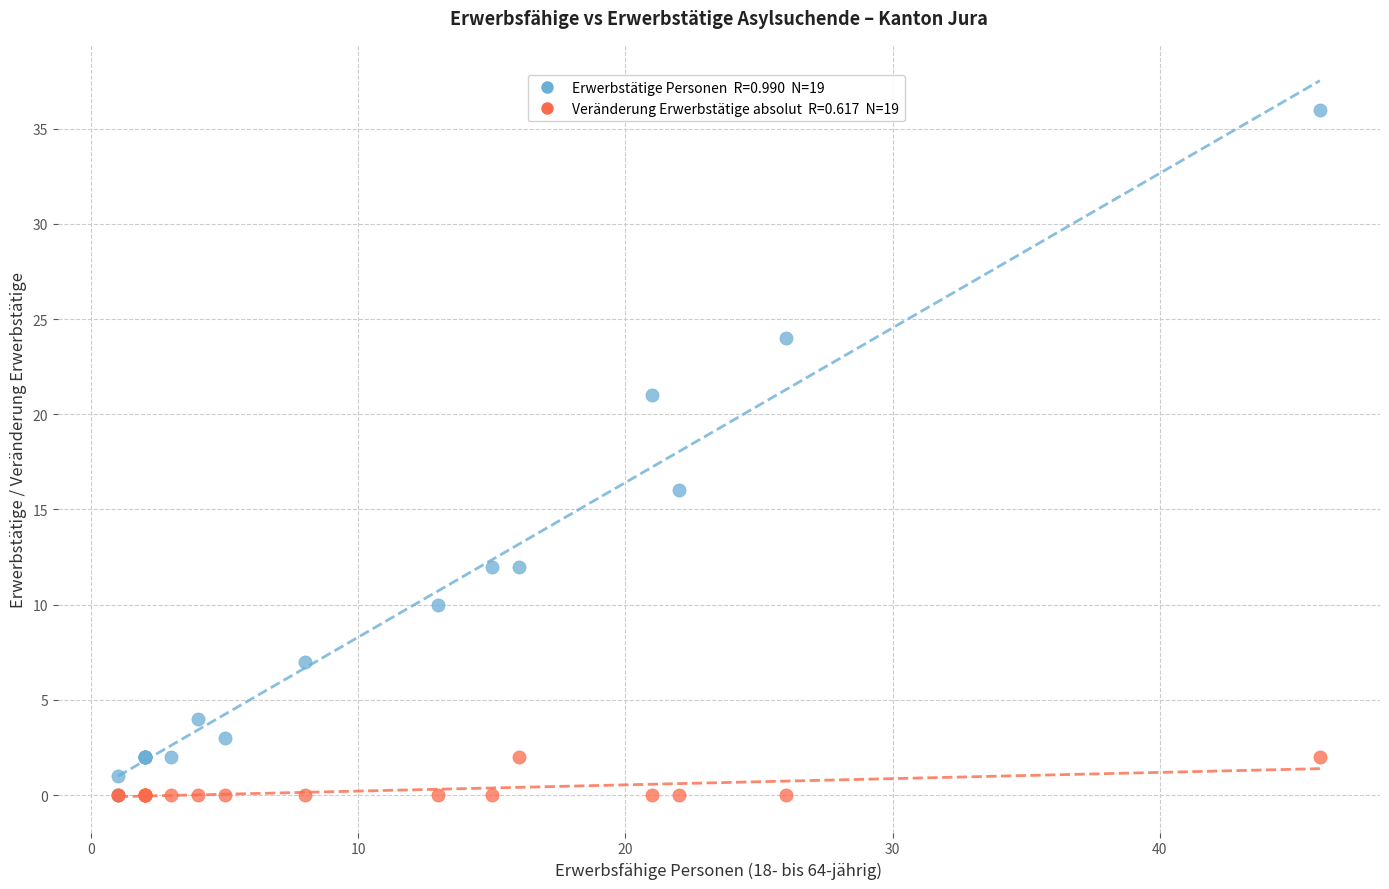

Across all series, what Y value is closest to 18?

16